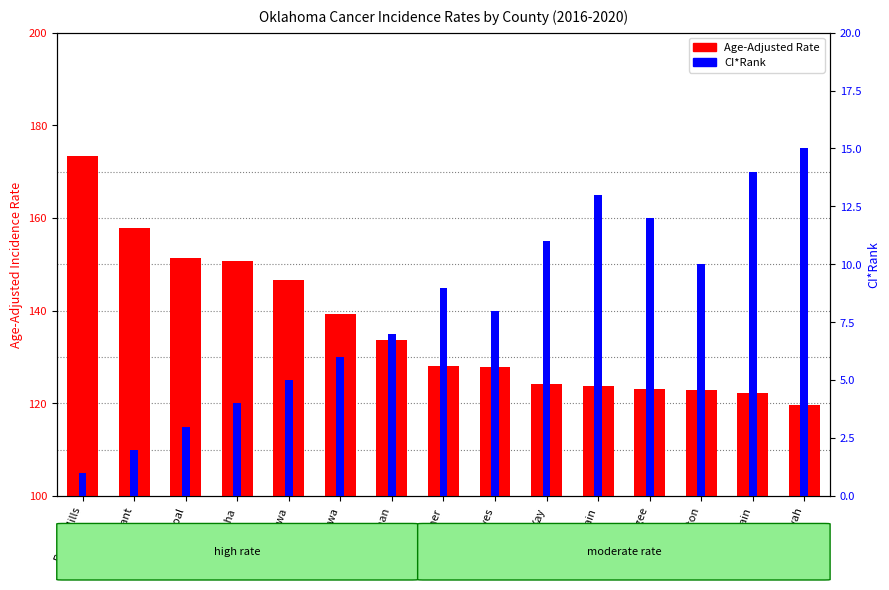

Count the number of categories in the chart.

15